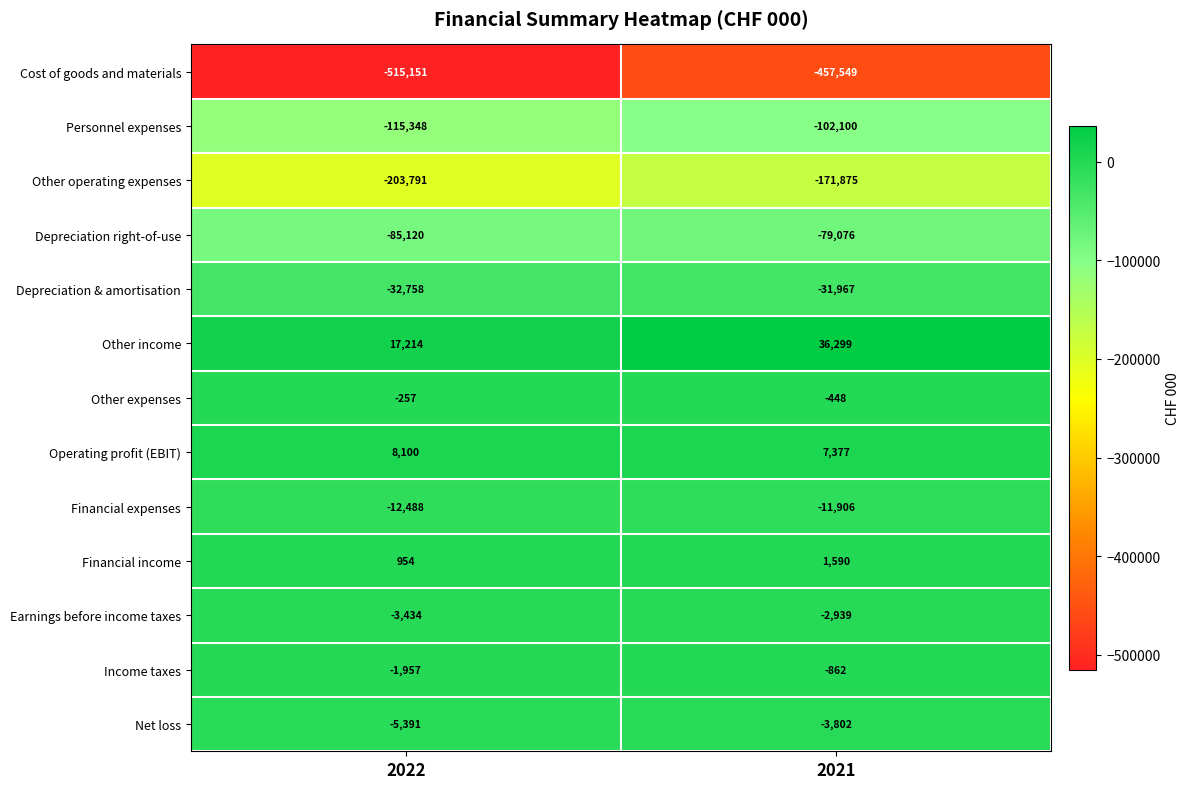

At which category is the sum across all series the highest?

2021